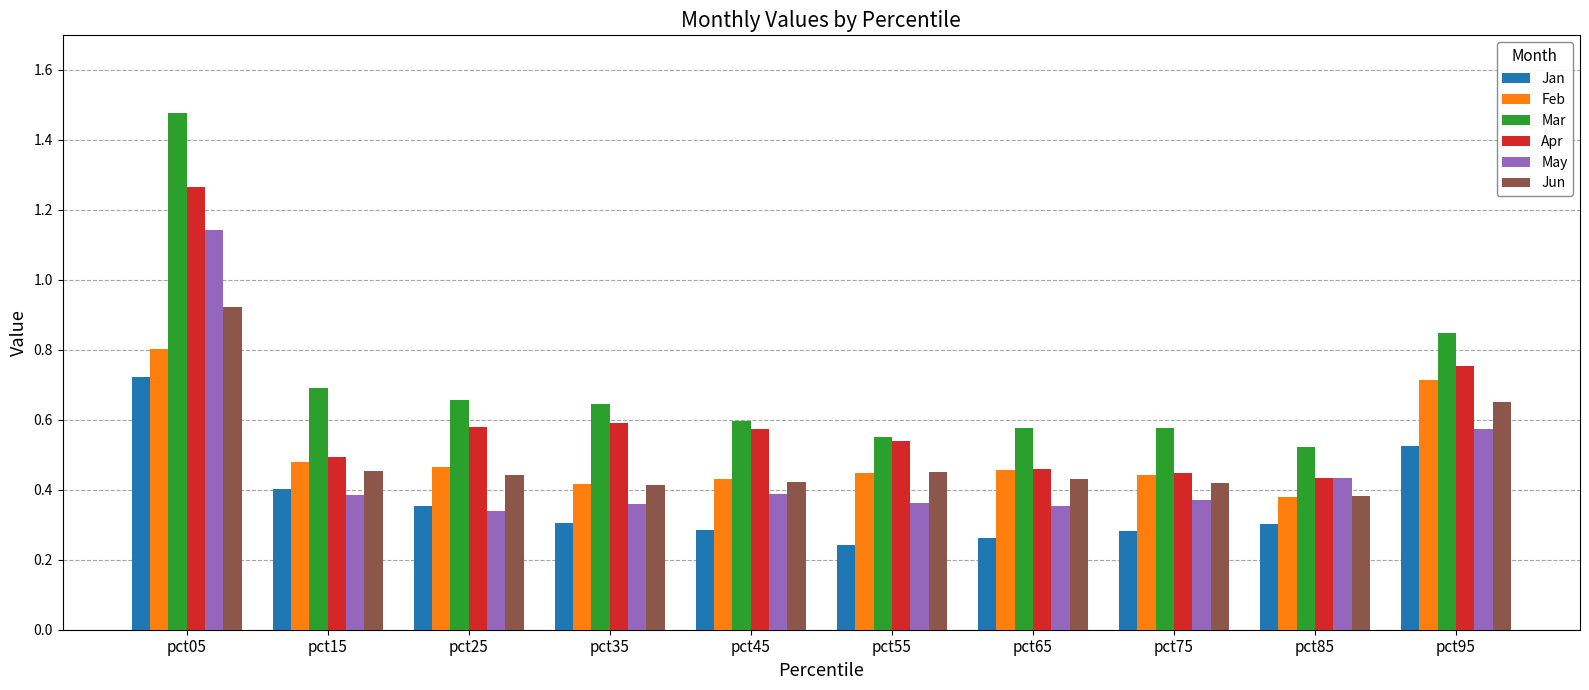

Between pct15 and pct45, which series saw the biggest shift?

Jan